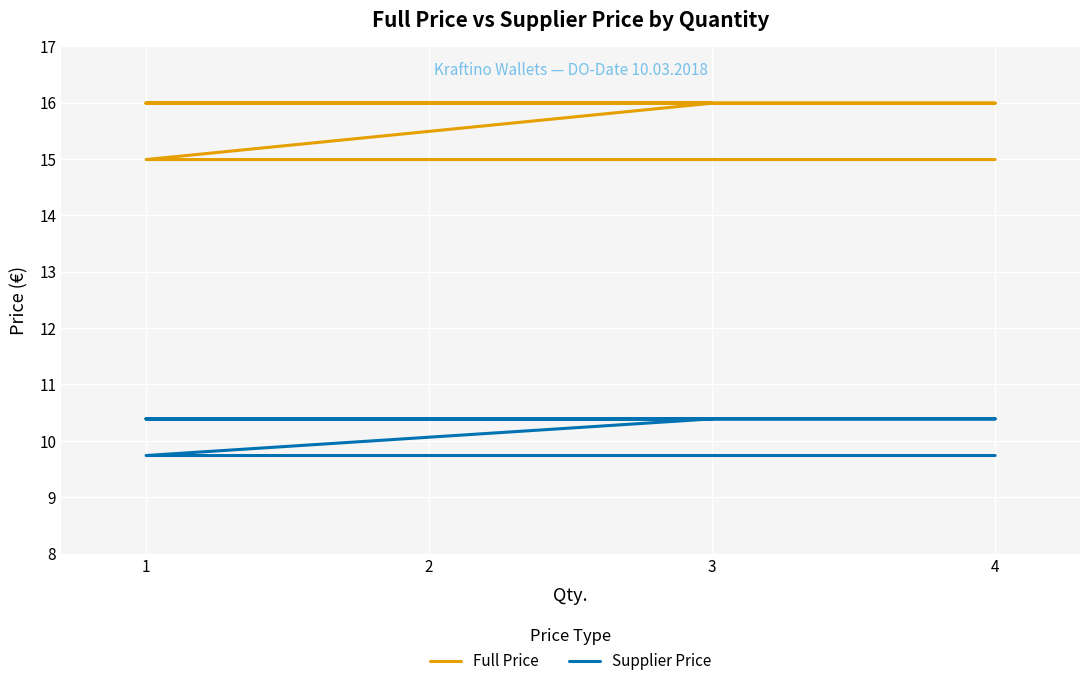

True or false: Full Price has a value of 15.0 at 1.

True